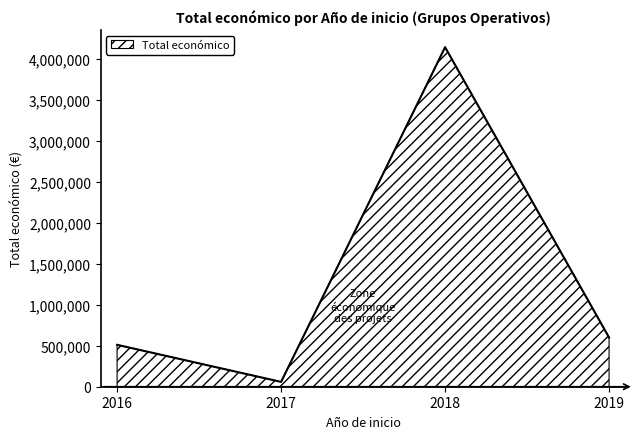

Does the chart have visible grid lines?

No